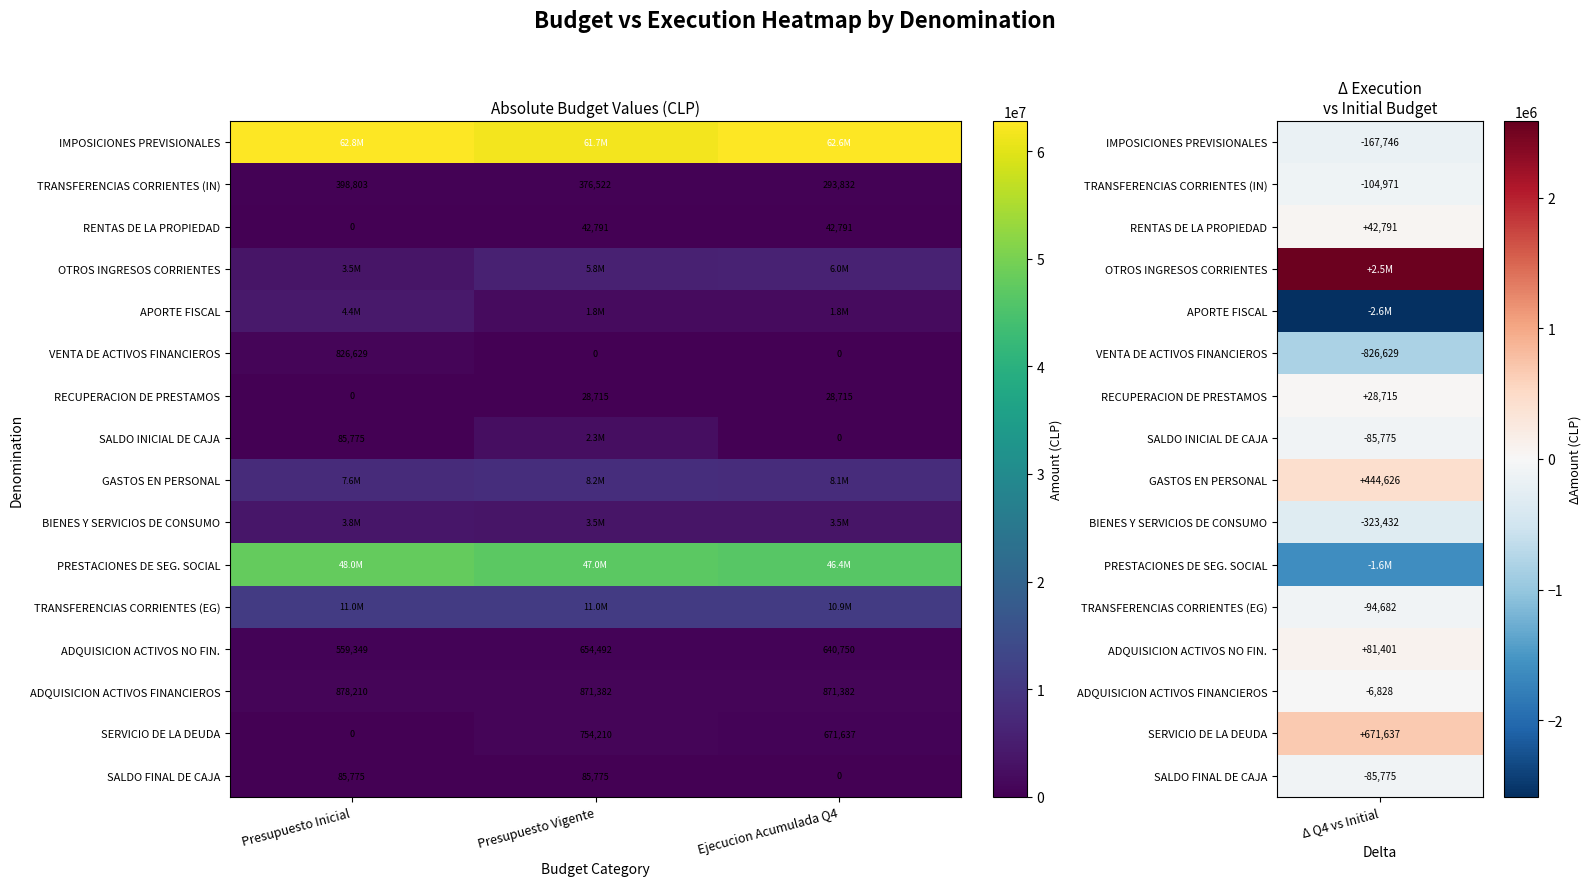

What is the minimum value for TRANSFERENCIAS CORRIENTES (IN)?

293832